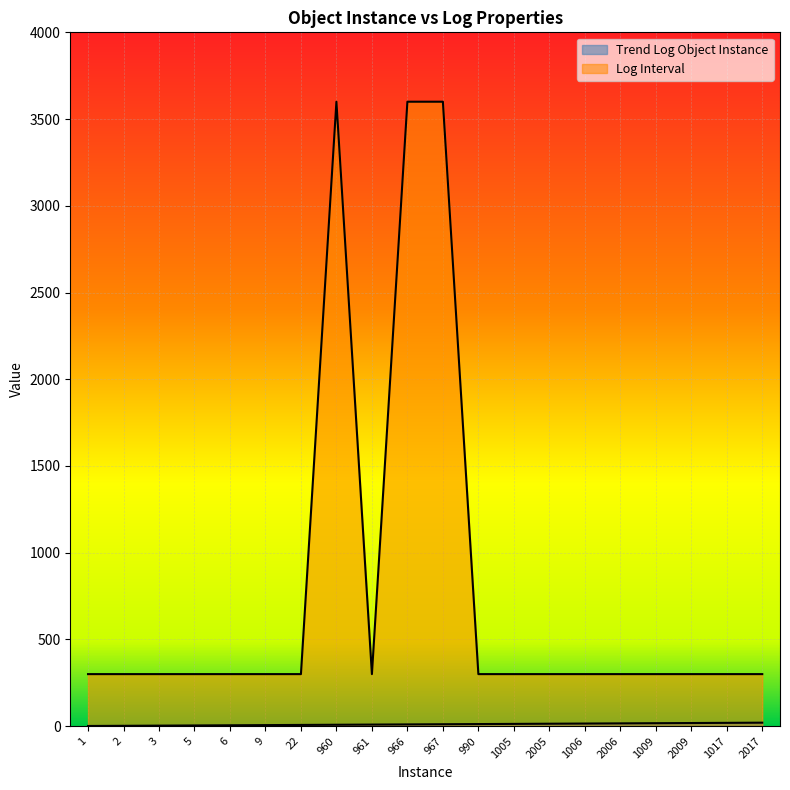

Reading right to left, list all the values displayed in this chart.

Trend Log Object Instance: 2017=20	1017=19	2009=18	1009=17	2006=16	1006=15	2005=14	1005=13	990=12	967=11	966=10	961=9	960=8	22=7	9=6	6=5	5=4	3=3	2=2	1=1
Log Interval: 2017=300	1017=300	2009=300	1009=300	2006=300	1006=300	2005=300	1005=300	990=300	967=3600	966=3600	961=300	960=3600	22=300	9=300	6=300	5=300	3=300	2=300	1=300